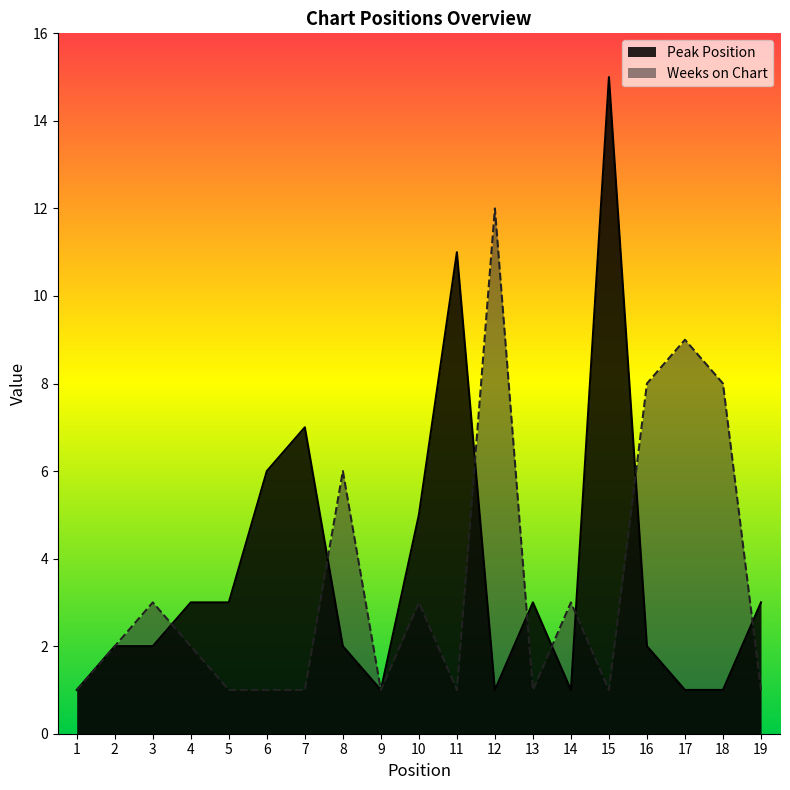

In Peak Position, how many points are lower than both neighbors (excluding endpoints)?

3